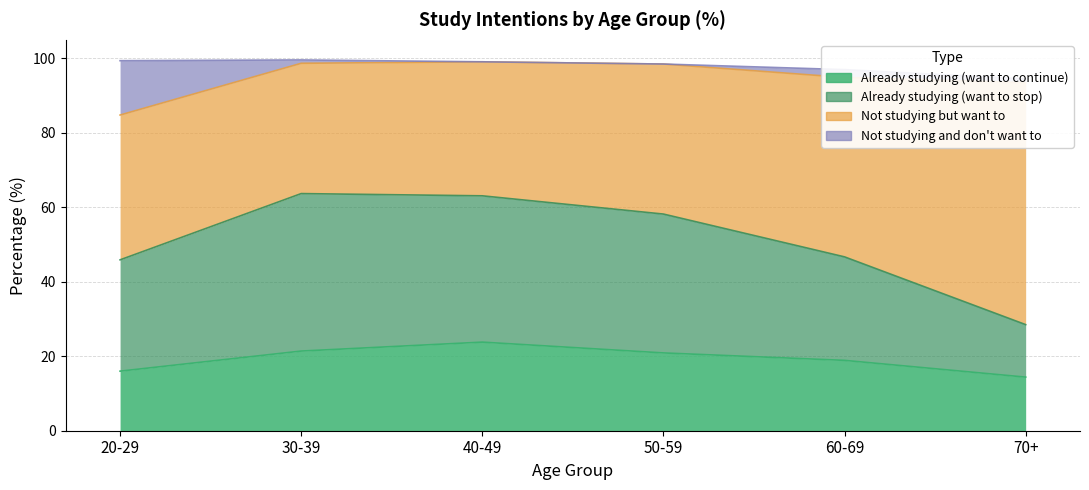

At which label does Already studying (want to continue) reach its peak?

40-49